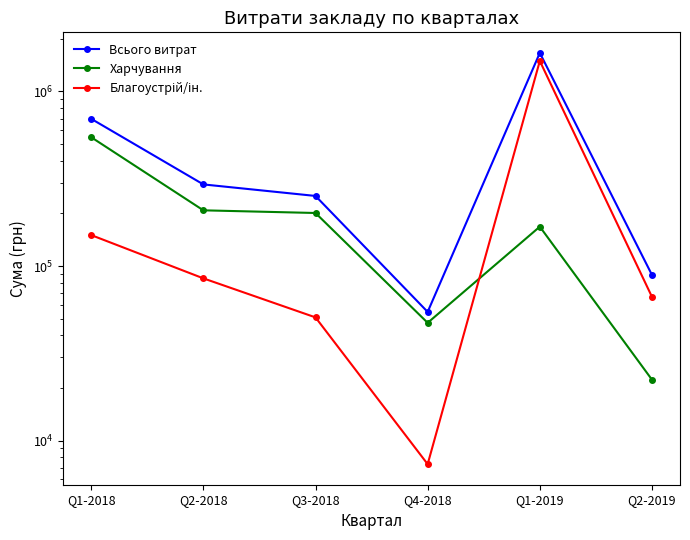

Which has a higher value, Q2-2019 or Q1-2019?

Q1-2019